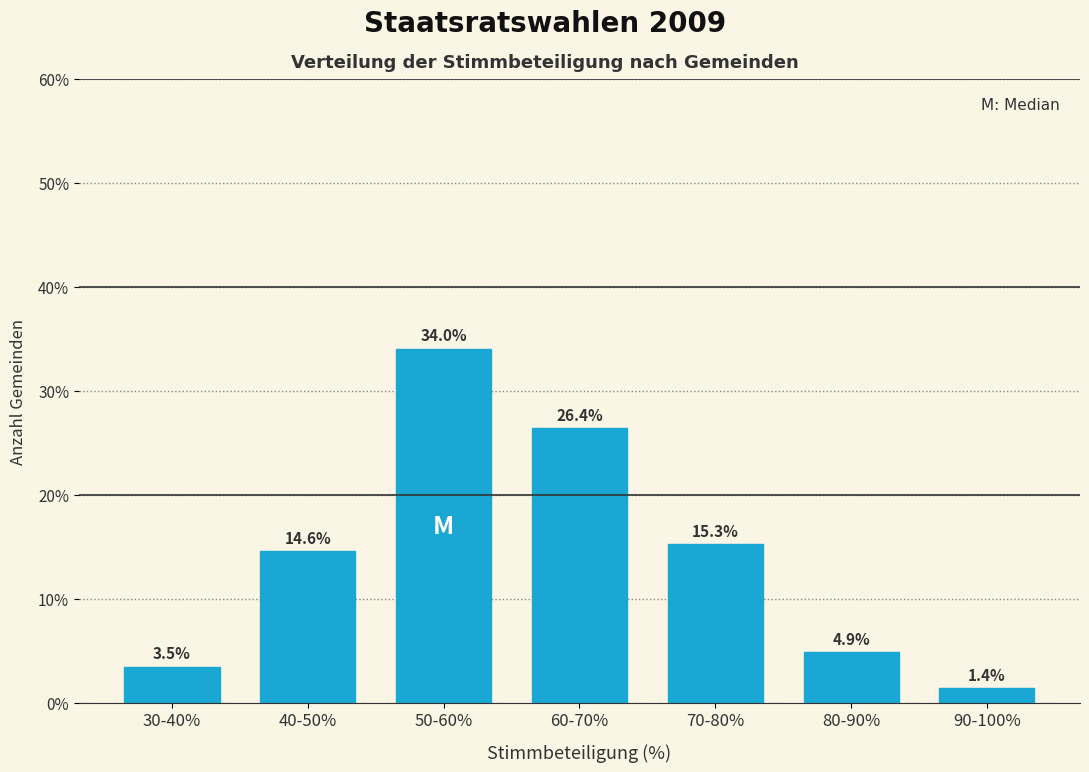

Reading right to left, what are all the values shown in this chart?

90-100%=1.4	80-90%=4.9	70-80%=15.3	60-70%=26.4	50-60%=34.0	40-50%=14.6	30-40%=3.5